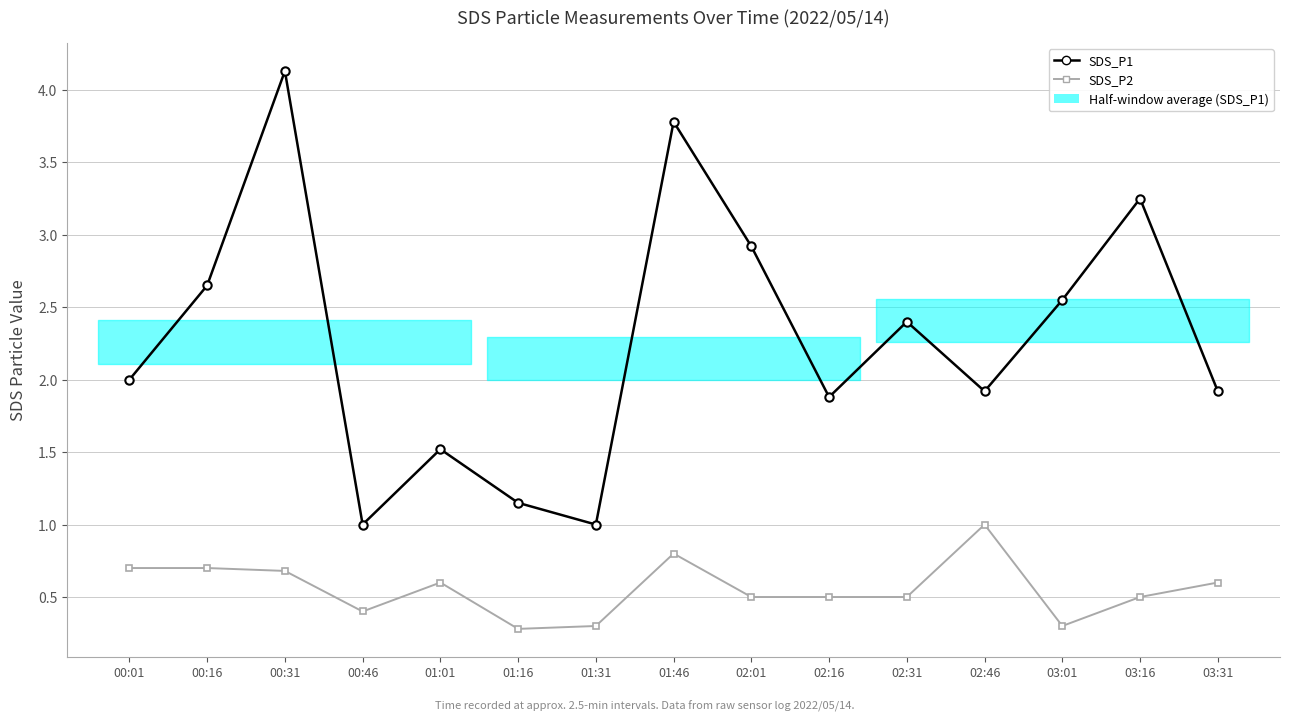

What is the difference between the SDS_P1 values at 02:46 and 01:46?

1.9